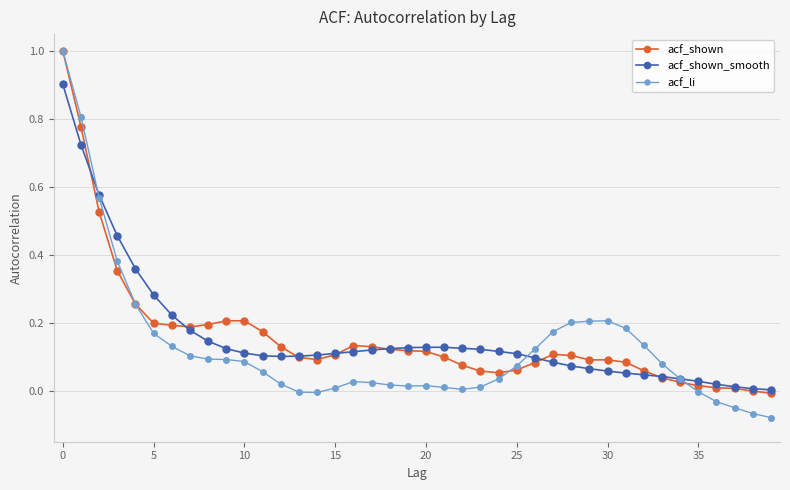

What is the highest value of the acf_li series?

1.0